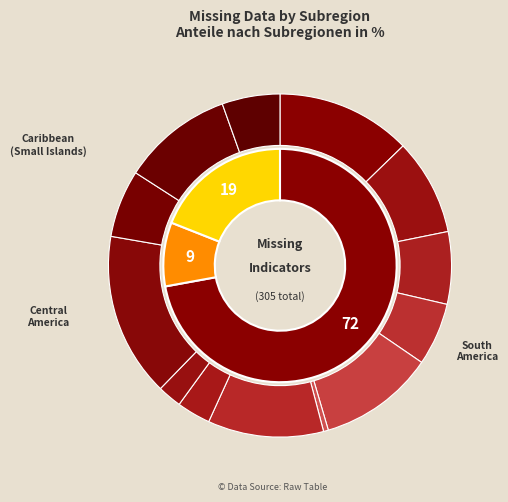

Which slice is the smallest?

Dominican Republic